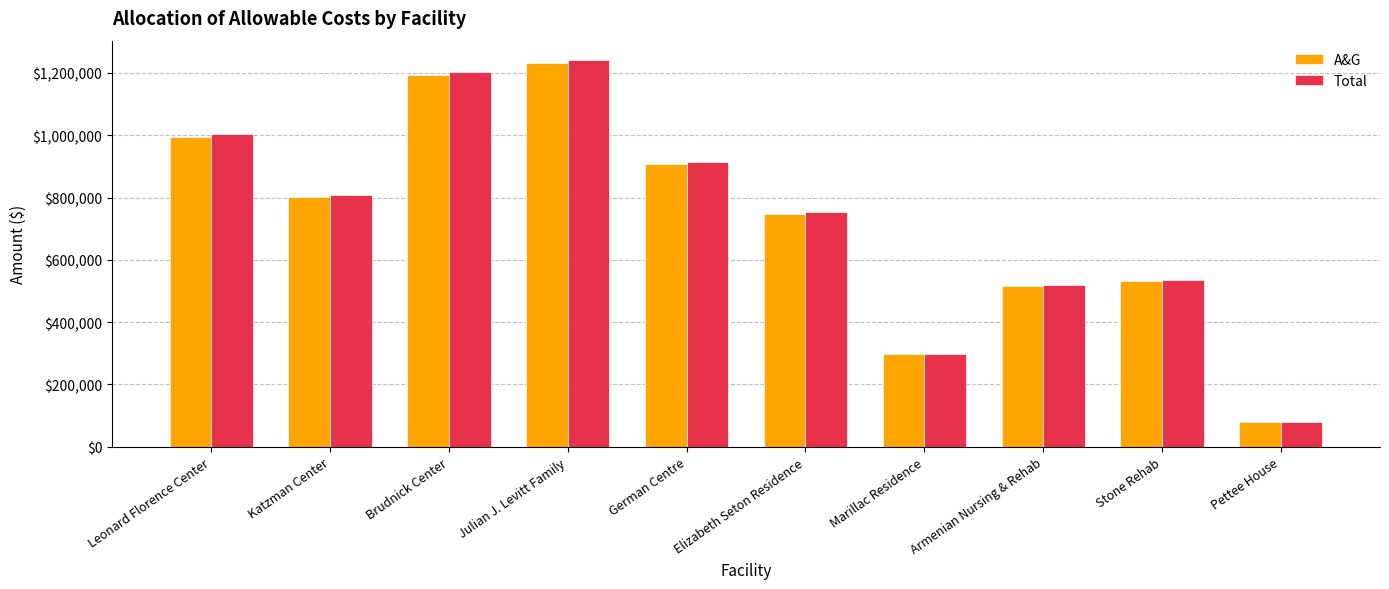

What is the label of the 7th bar from the left?

Marillac Residence